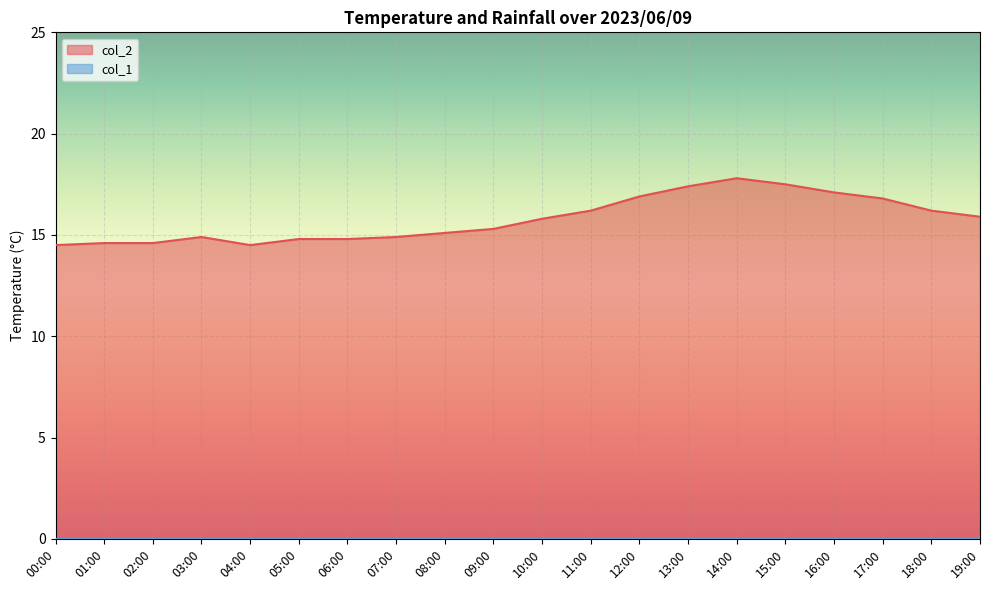

At which label does the data first exceed 15?

08:00